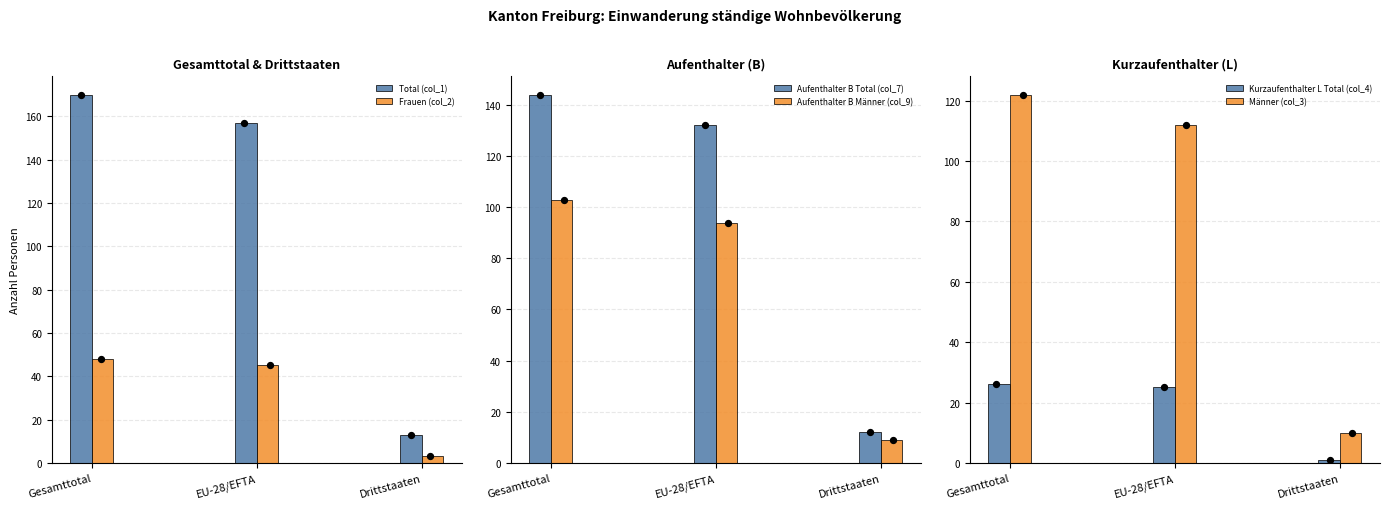

What are all the series names shown in the legend?

Total (col_1), Frauen (col_2), Aufenthalter B Total (col_7), Aufenthalter B Männer (col_9), Kurzaufenthalter L Total (col_4), Männer (col_3)